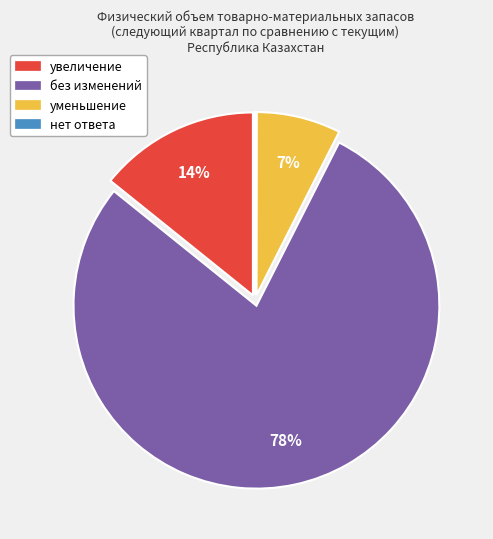

Is there any slice that represents more than half of the pie?

Yes